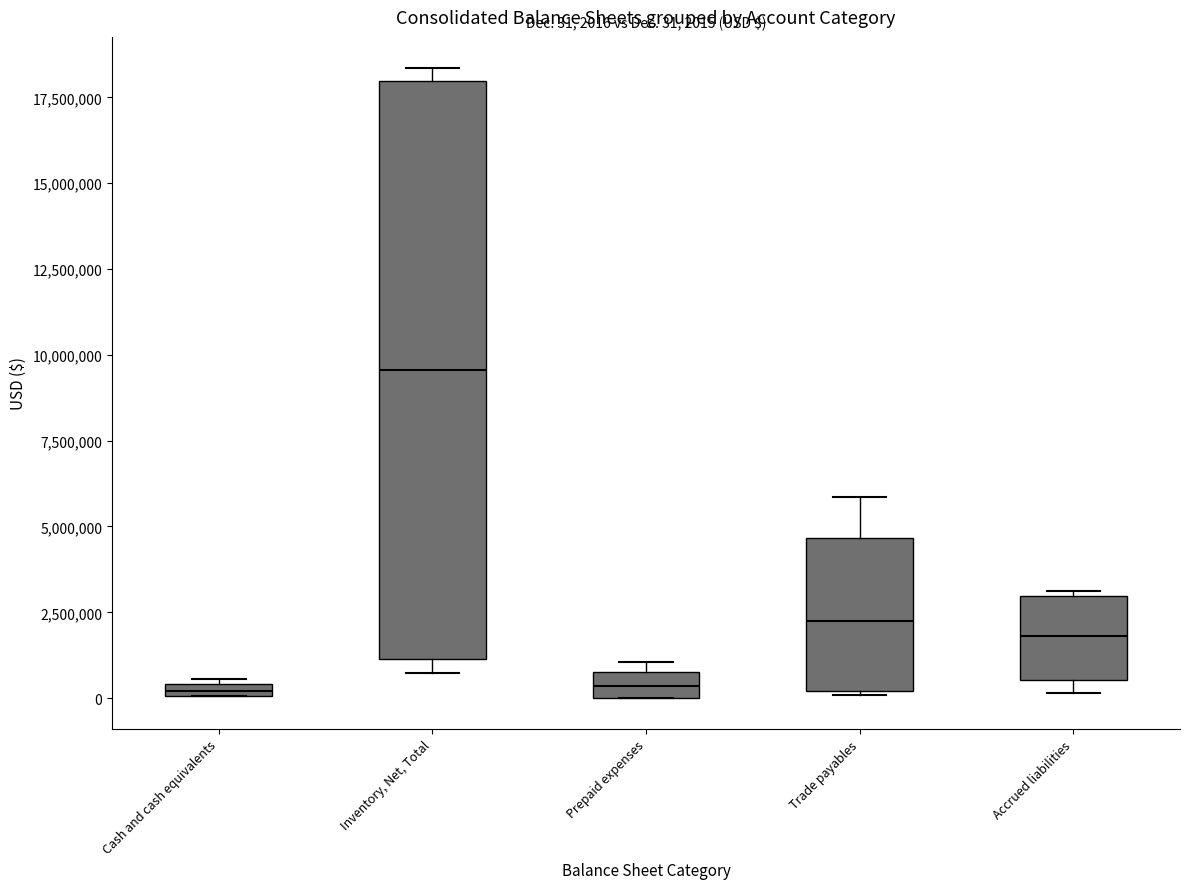

Which box has the highest median line?

Inventory, Net, Total